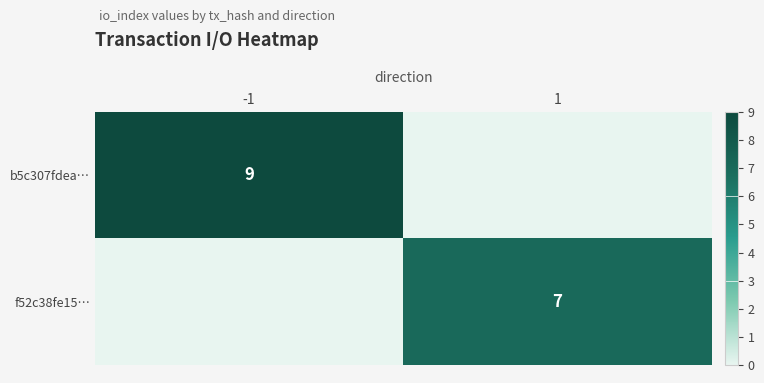

True or false: b5c307fdea… has a value of 13 at -1.

False